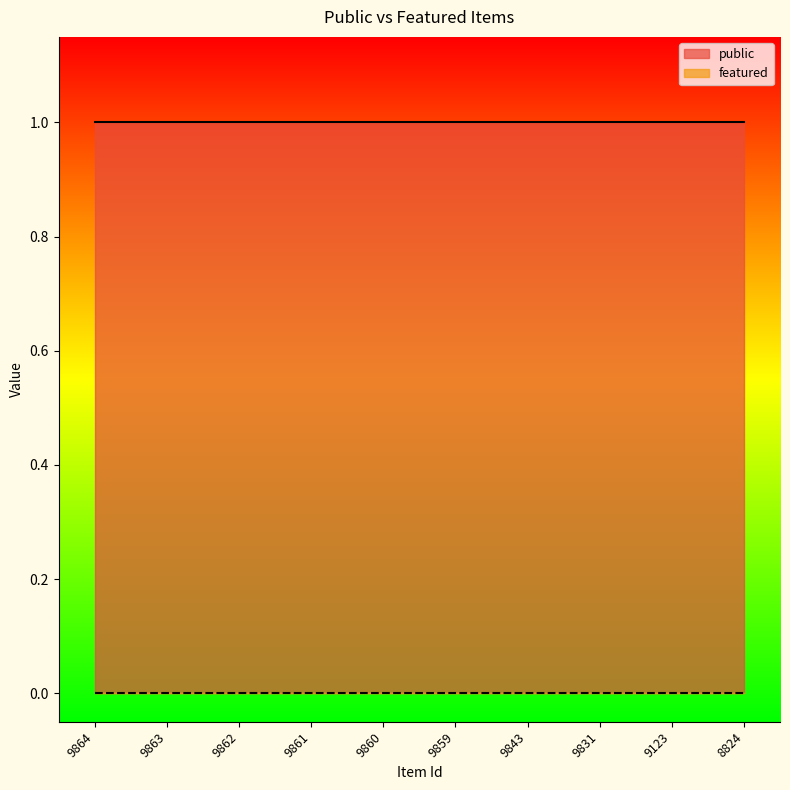

List the series in order of their peak value, highest first.

public, featured